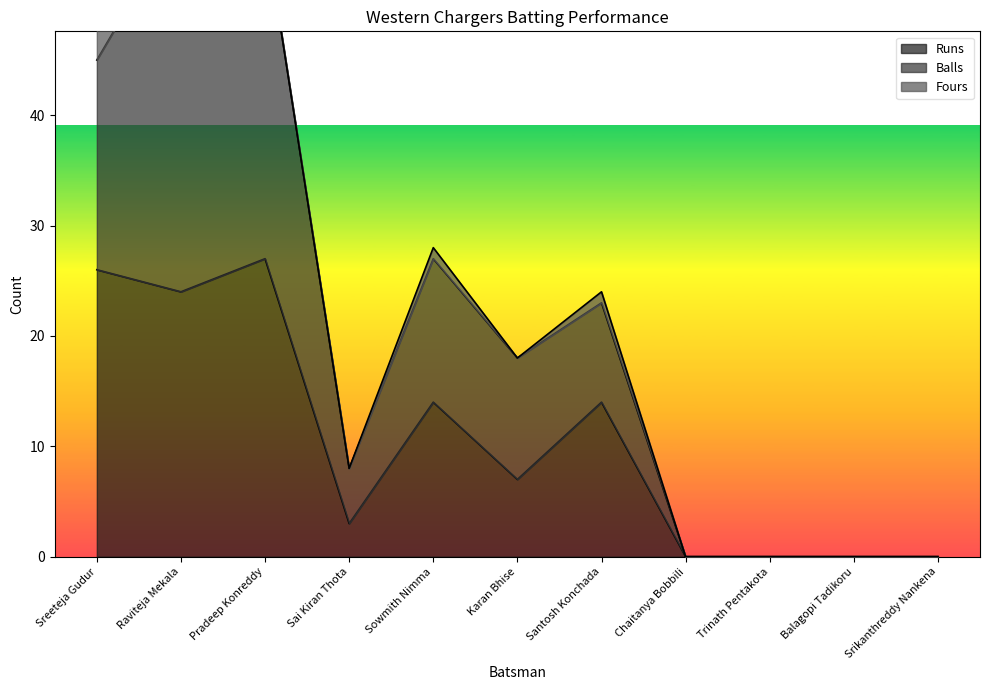

Count the number of categories in the chart.

11